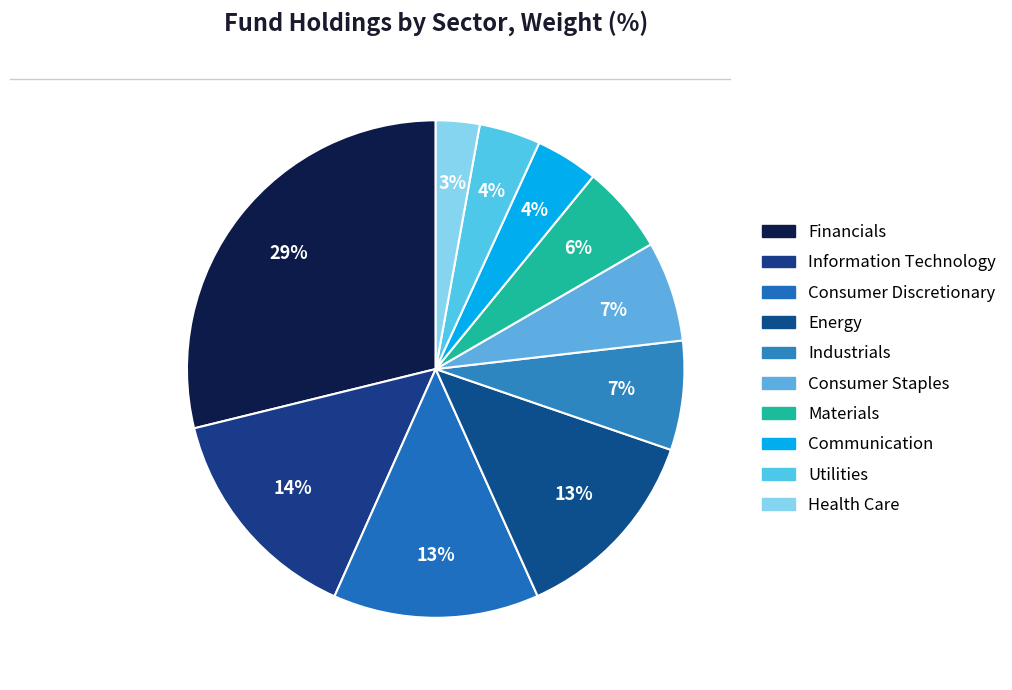

How many slices are in this pie chart?

10